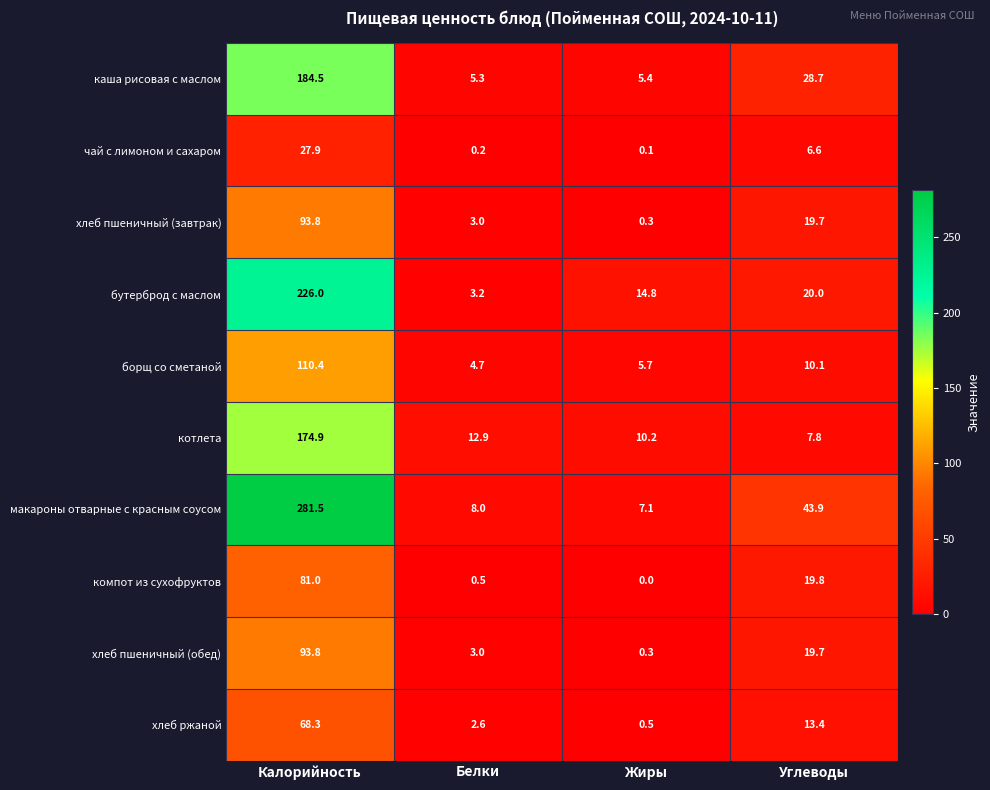

Where is бутерброд с маслом nearest to the value 114?

Углеводы